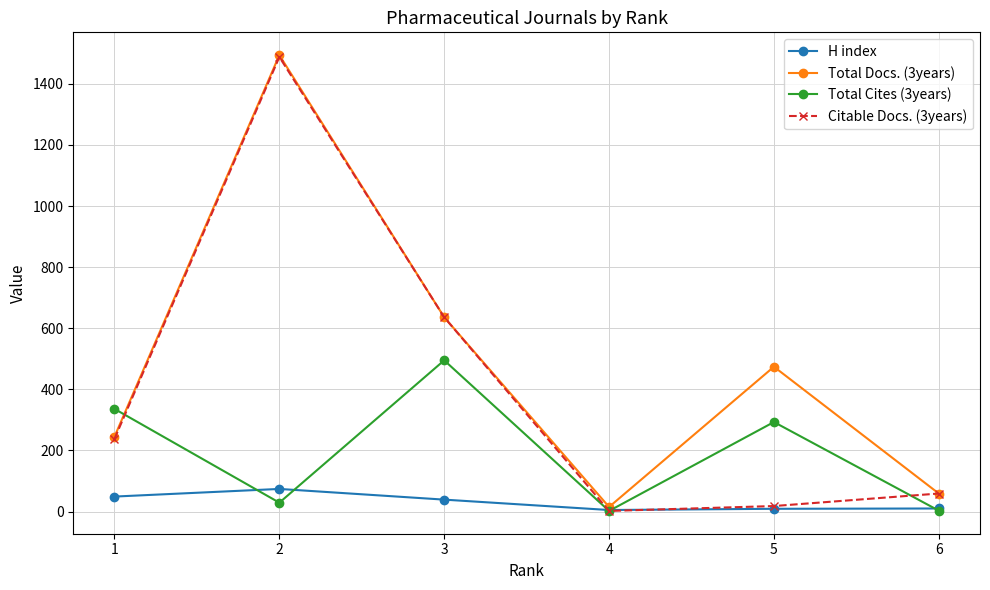

Where is Total Cites (3years) nearest to the value 248?

5